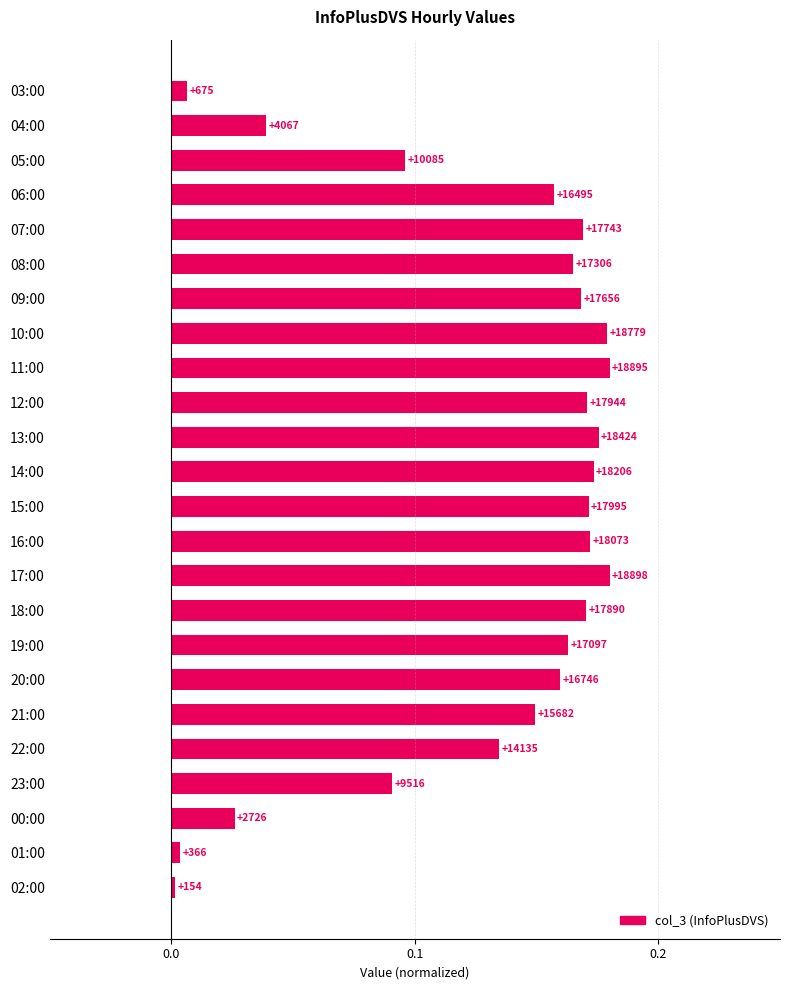

Does the chart contain any negative values?

No